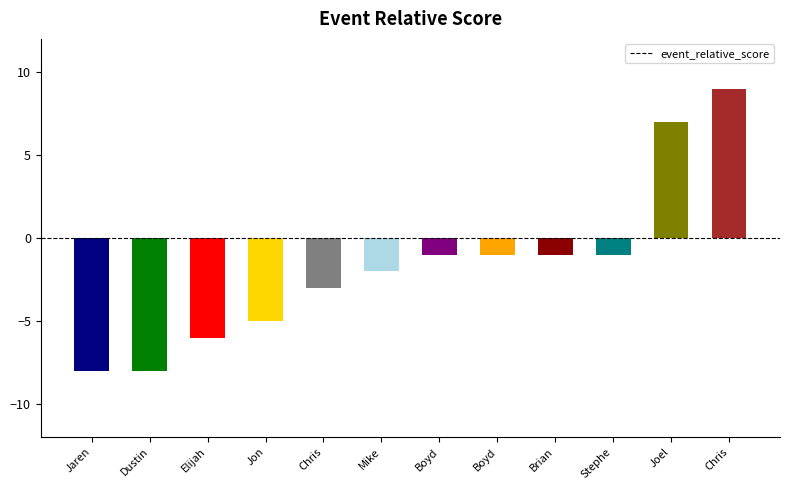

Between Mike and Jaren, which is larger?

Mike